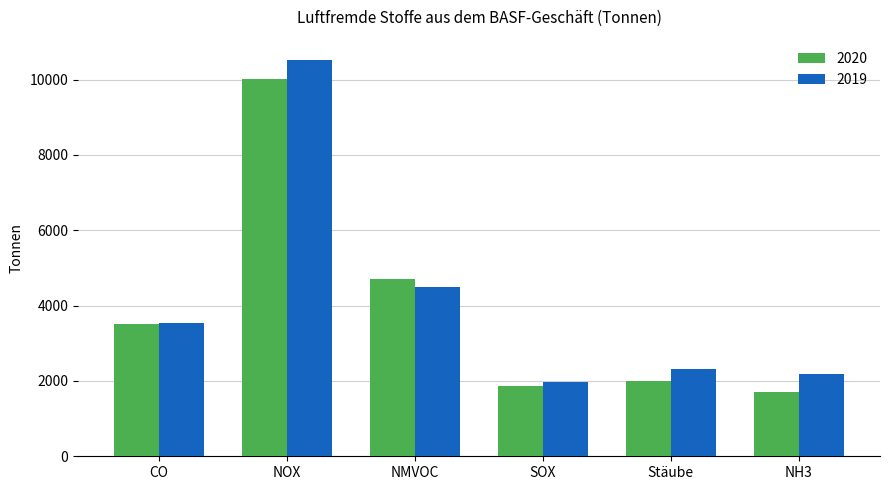

Which series has the largest range (max minus min)?

2019